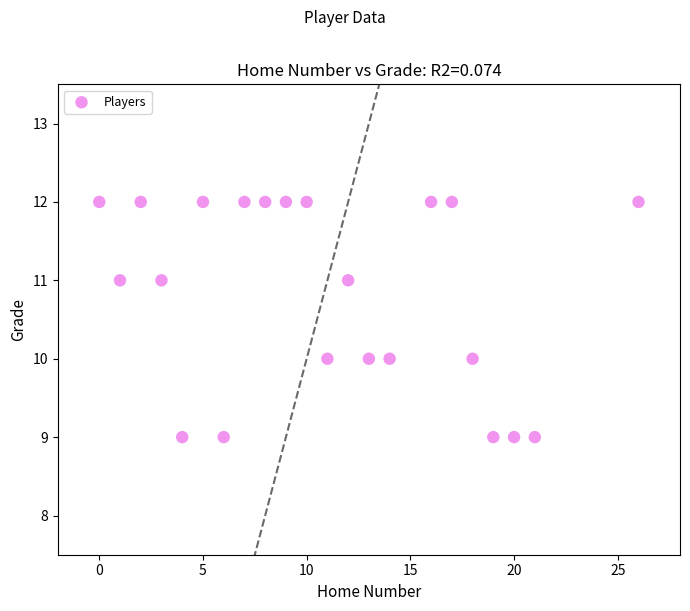

What is the range of X values (max minus min)?

26